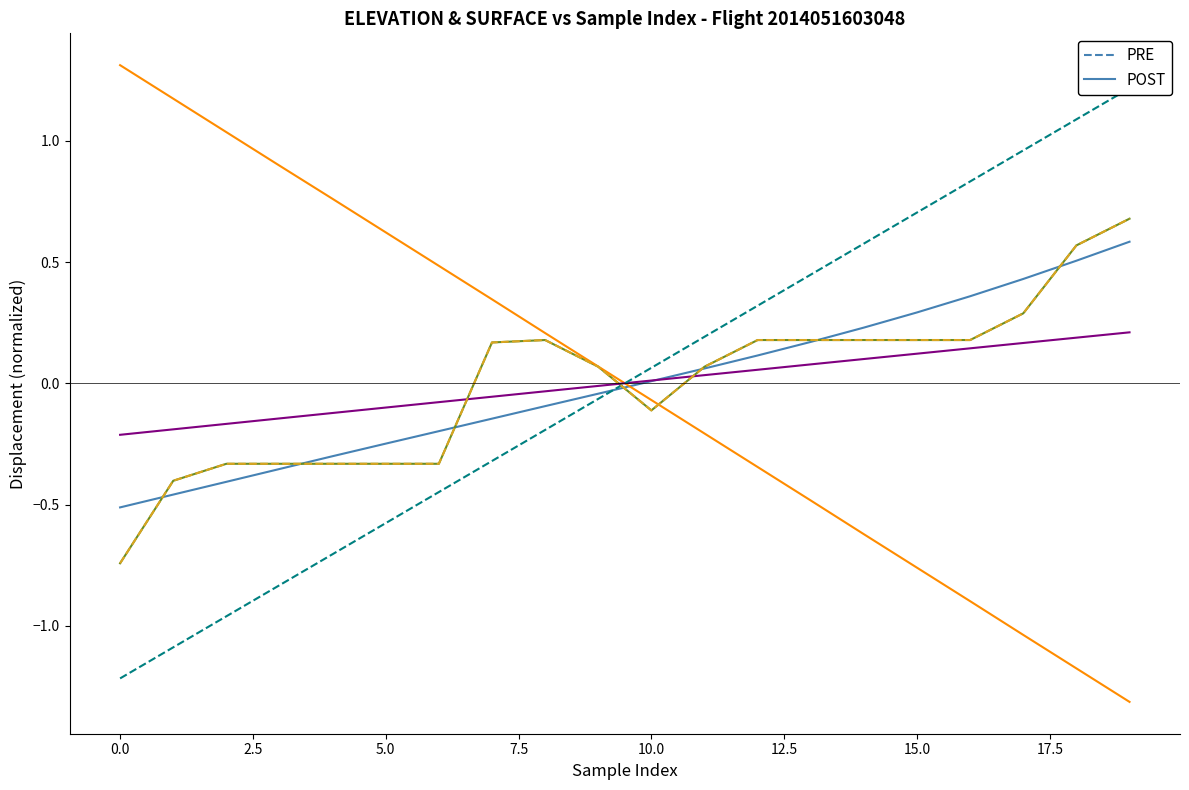

How many categories are shown in the chart?

20